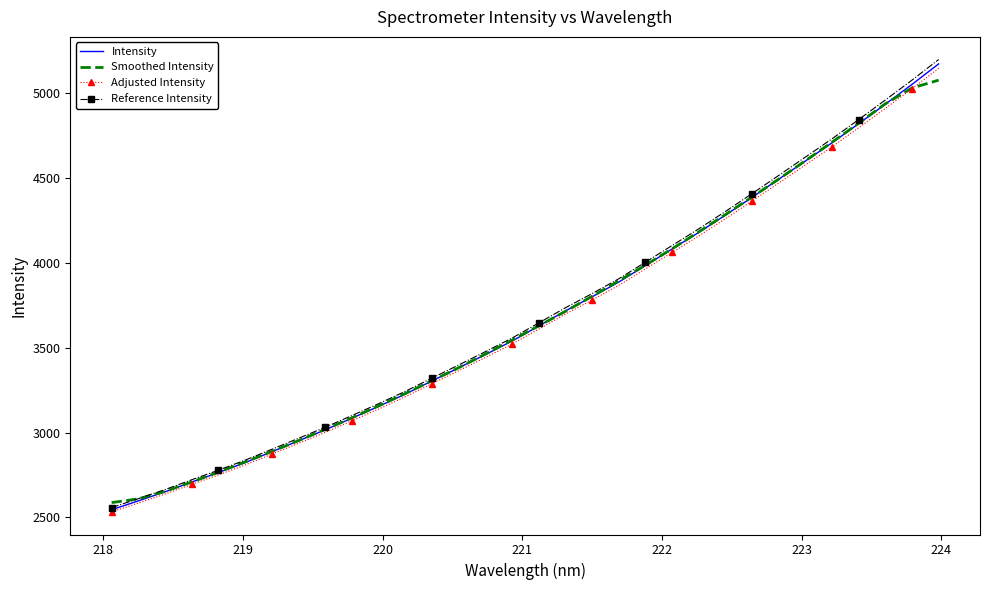

Count the number of categories in the chart.

32